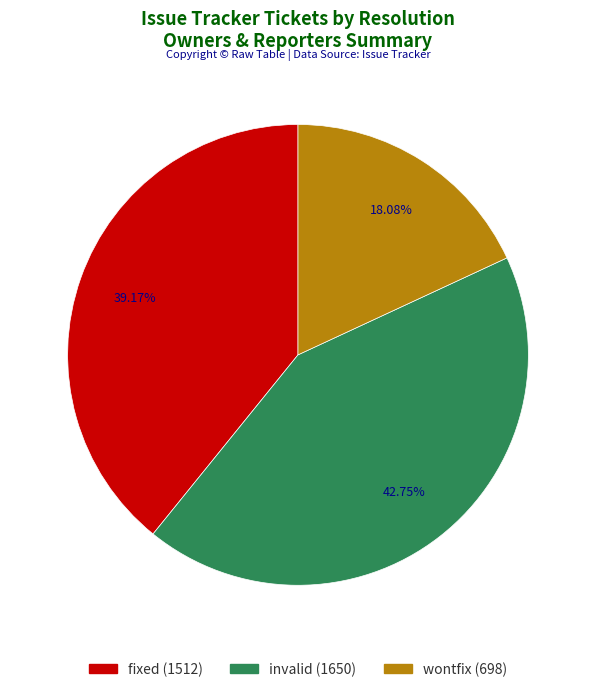

To the nearest percent, what percentage of the pie is fixed?

39%